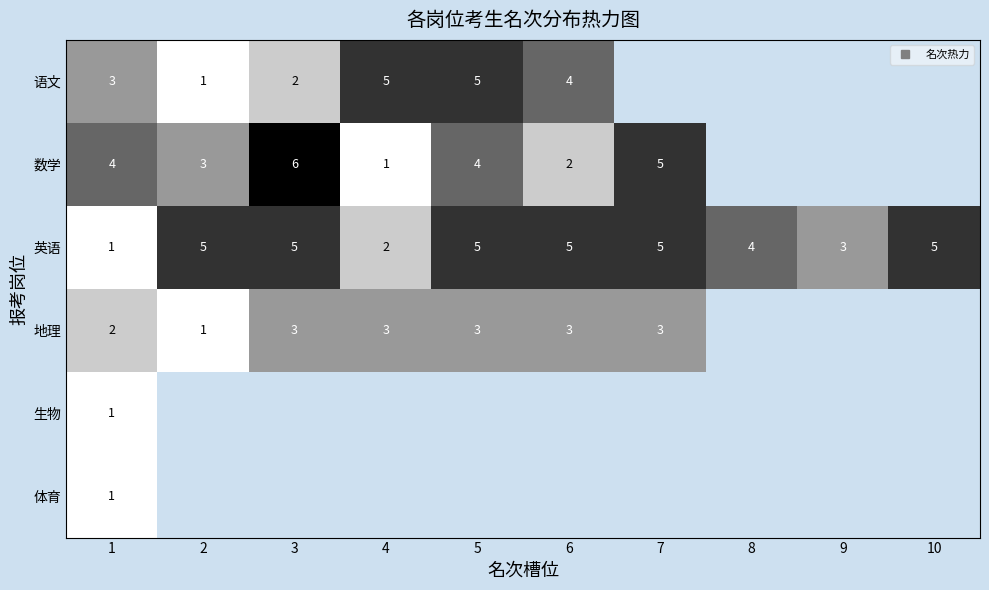

Rank the series at 2 from lowest to highest value.

语文, 地理, 数学, 英语, 生物, 体育